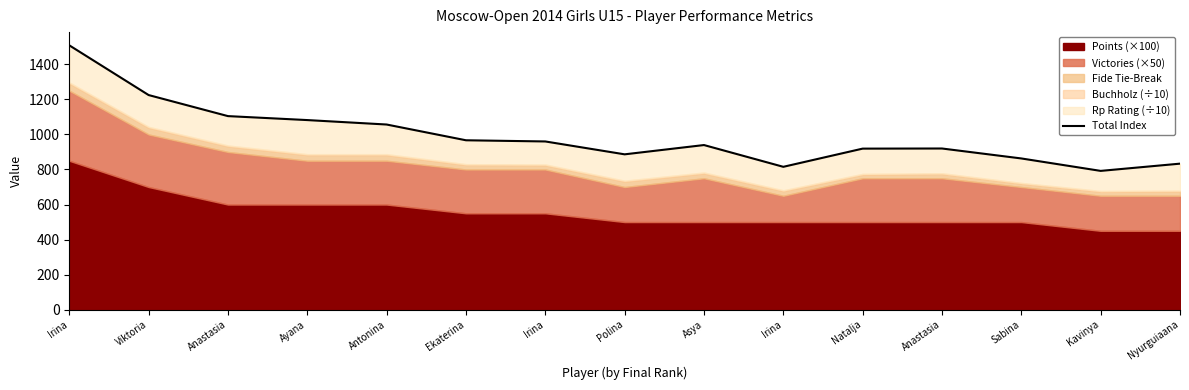

How many interior local peaks (higher than both neighbors) does the data have?

2